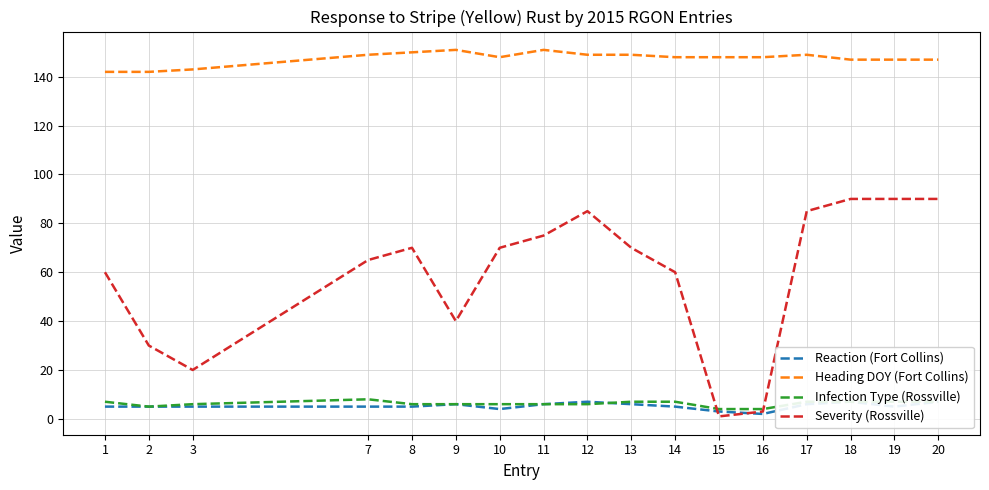

What is the highest value of the Reaction (Fort Collins) series?

7